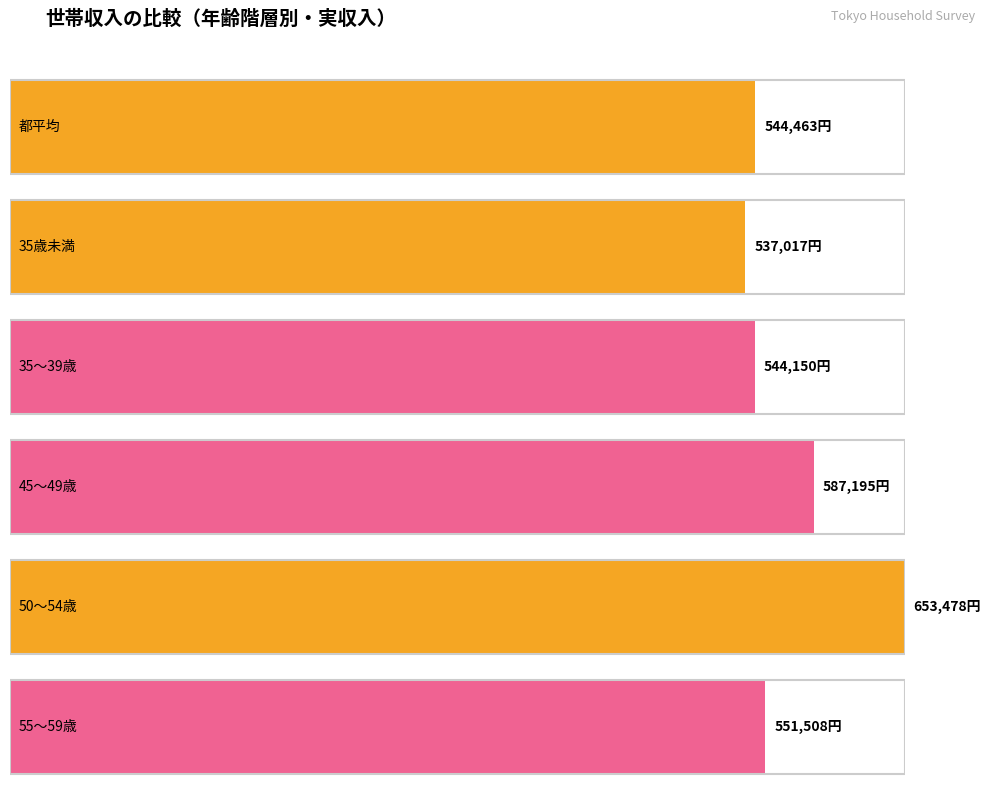

What is the total value across all series at 実収入?

3417811